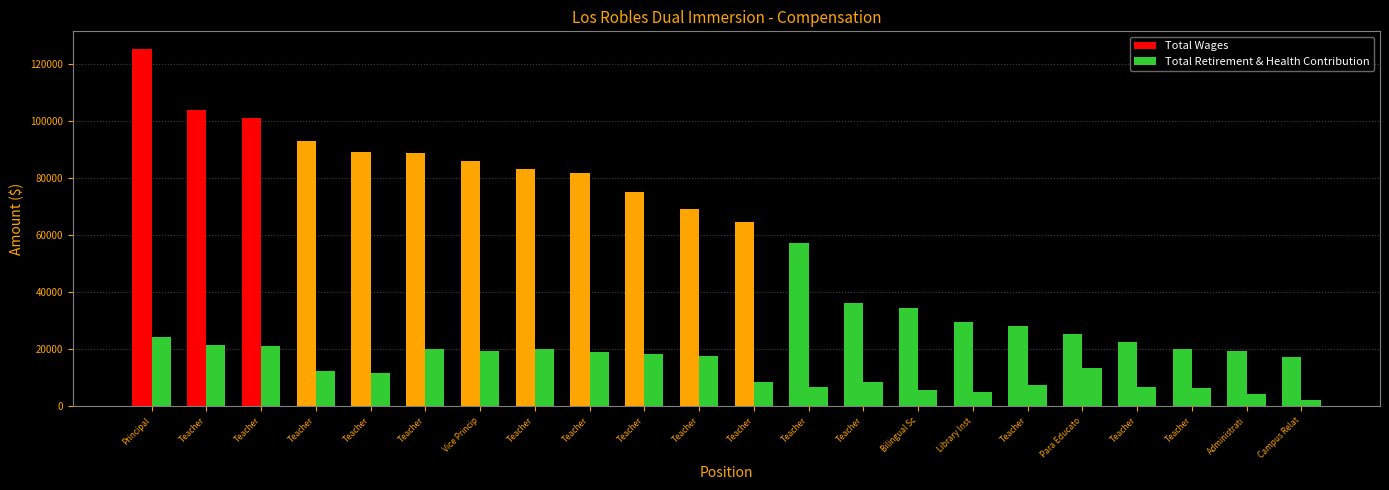

How many values in the Total Wages series are below 69134?

11